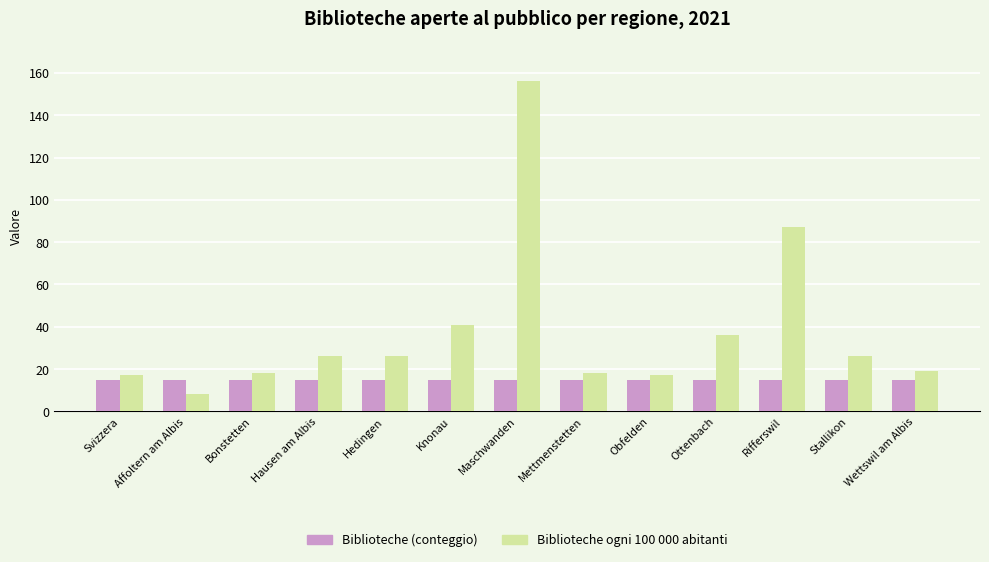

Count the number of data series in this chart.

2